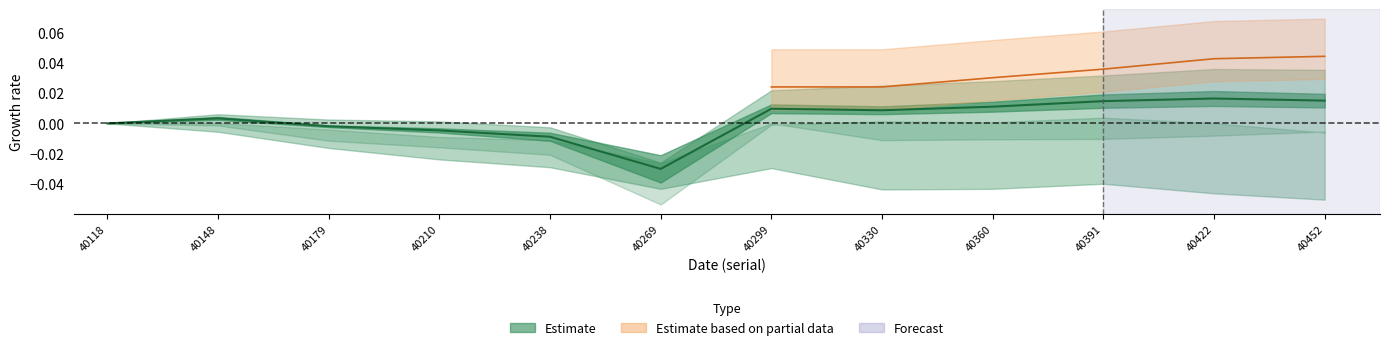

Is it true that the value at 40422 is 0.0?

False